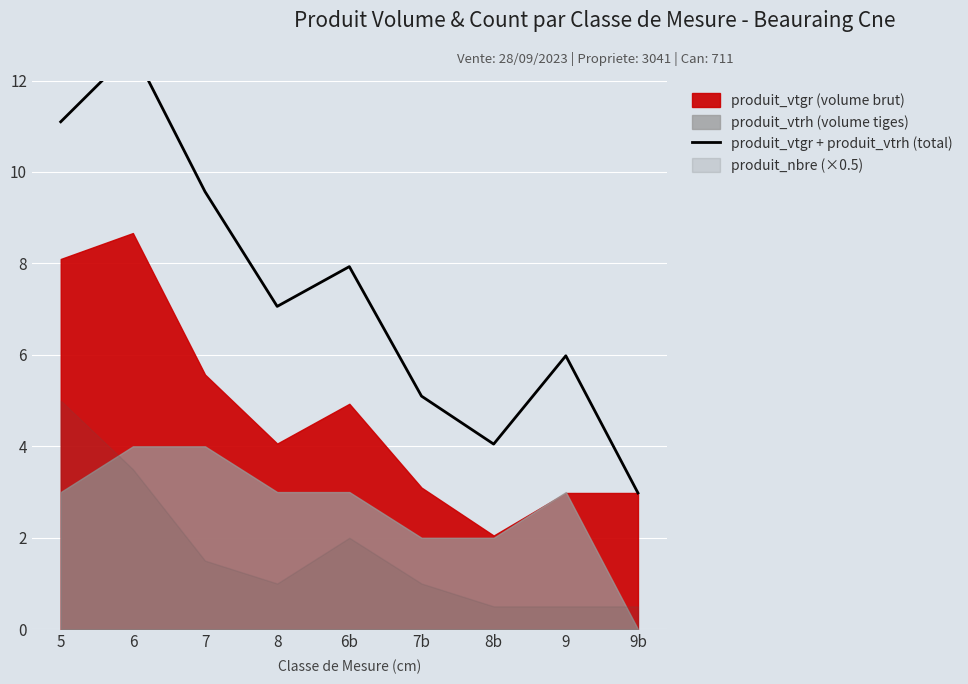

Approximately how many times larger is the value at 7b compared to 6b?

0.6